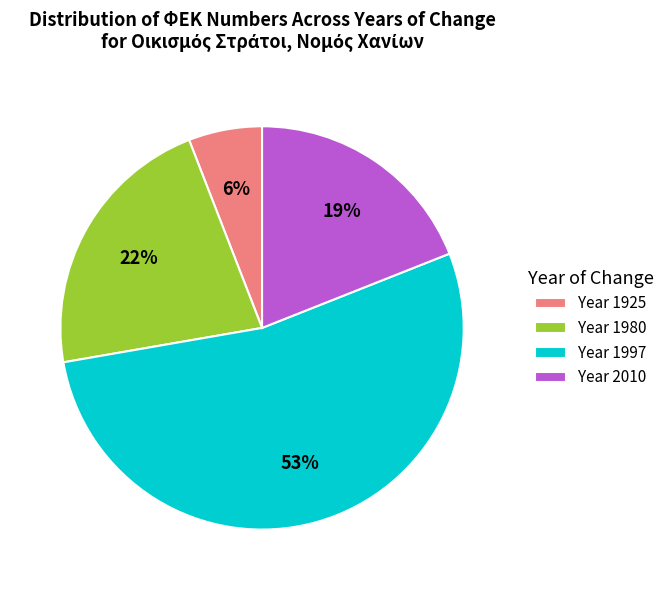

Which slice is the smallest?

Year 1925